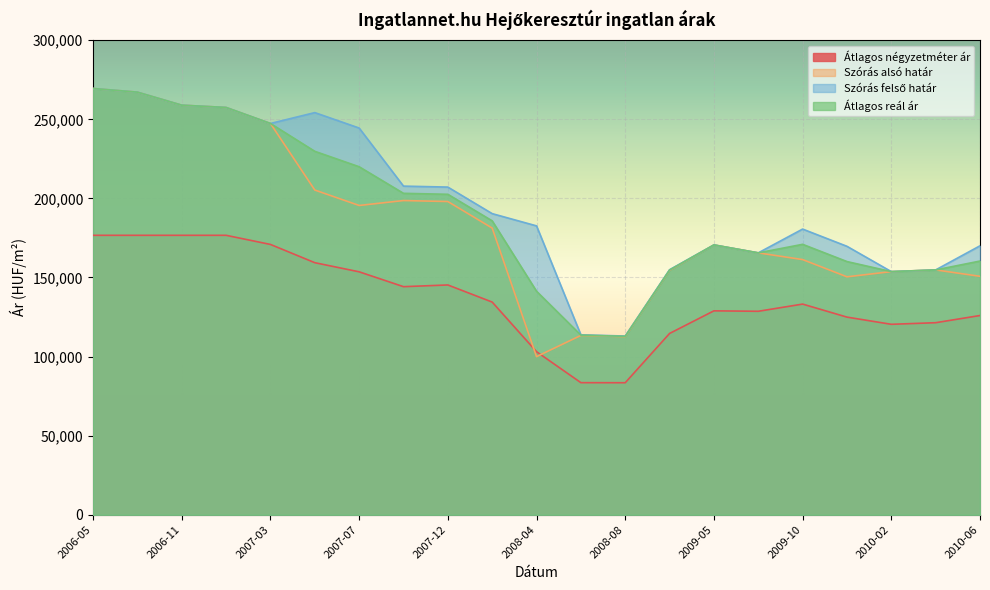

True or false: Szórás felső határ and Átlagos négyzetméter ár intersect in this chart.

False